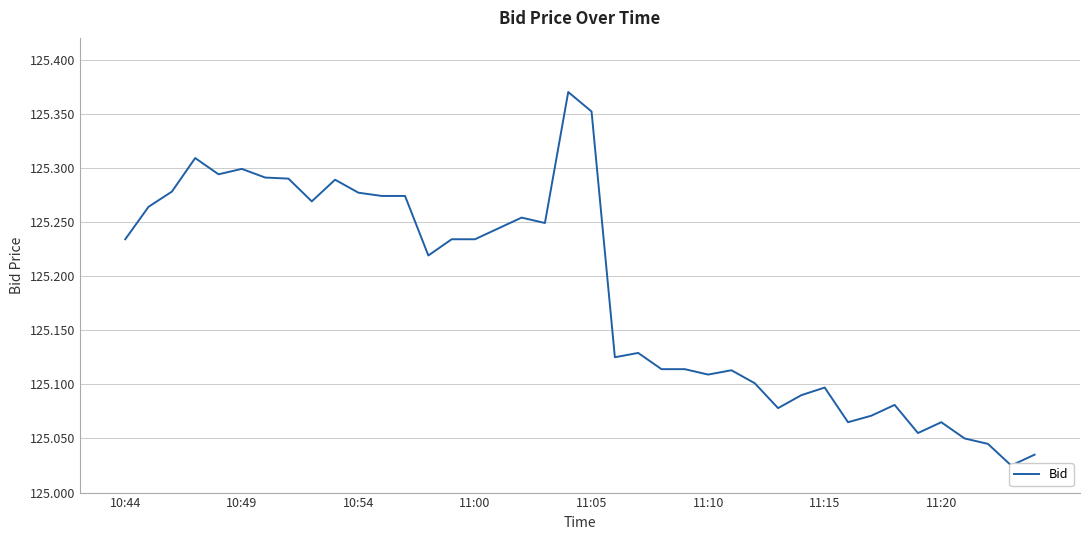

What is the sum of the values at 11:20 and 25?

250.4